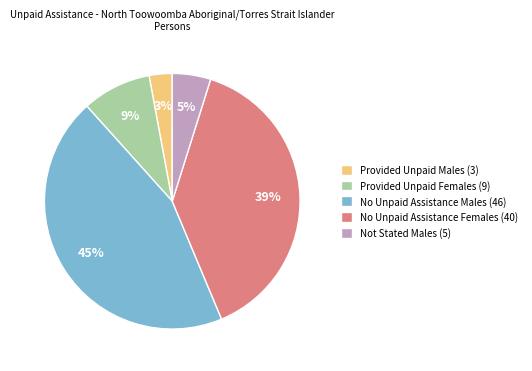

Which category has the biggest portion of the pie?

No Unpaid Assistance Males (46)